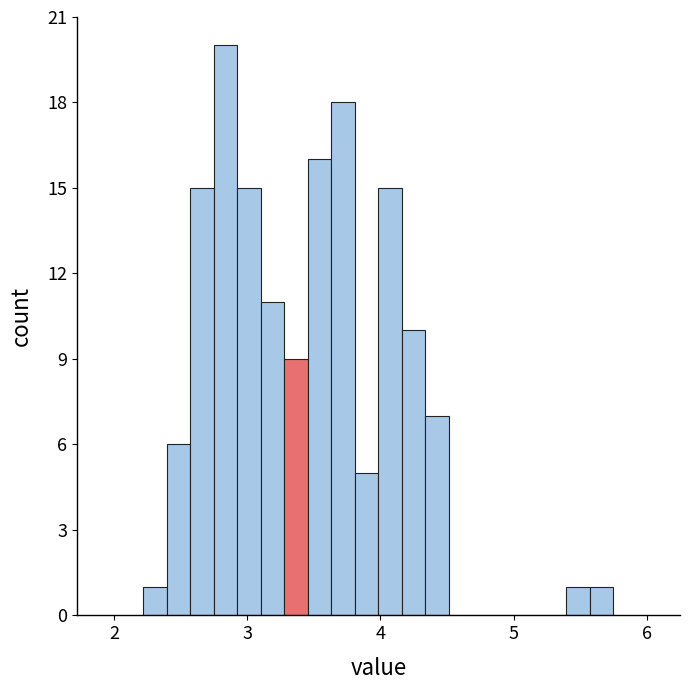

Read against the x-axis, roughly where is the centre of the tallest bar?

2.8